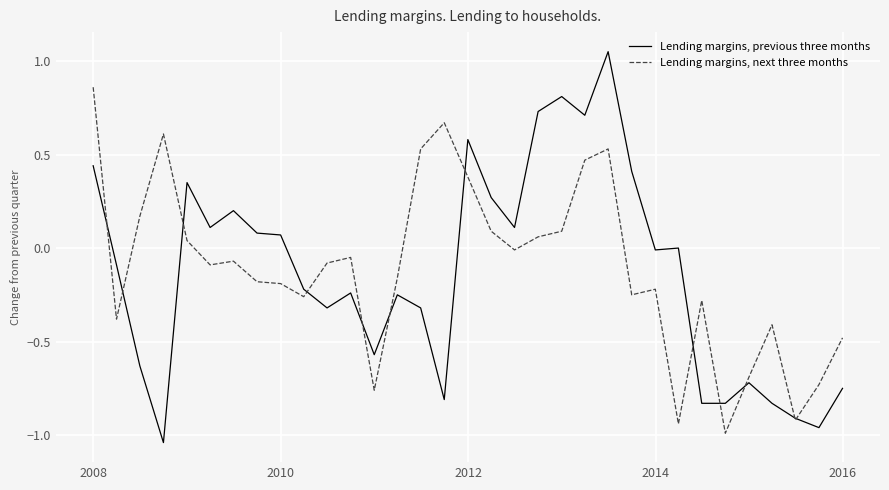

Rank the series by their maximum value, from highest to lowest.

Lending margins, previous three months, Lending margins, next three months